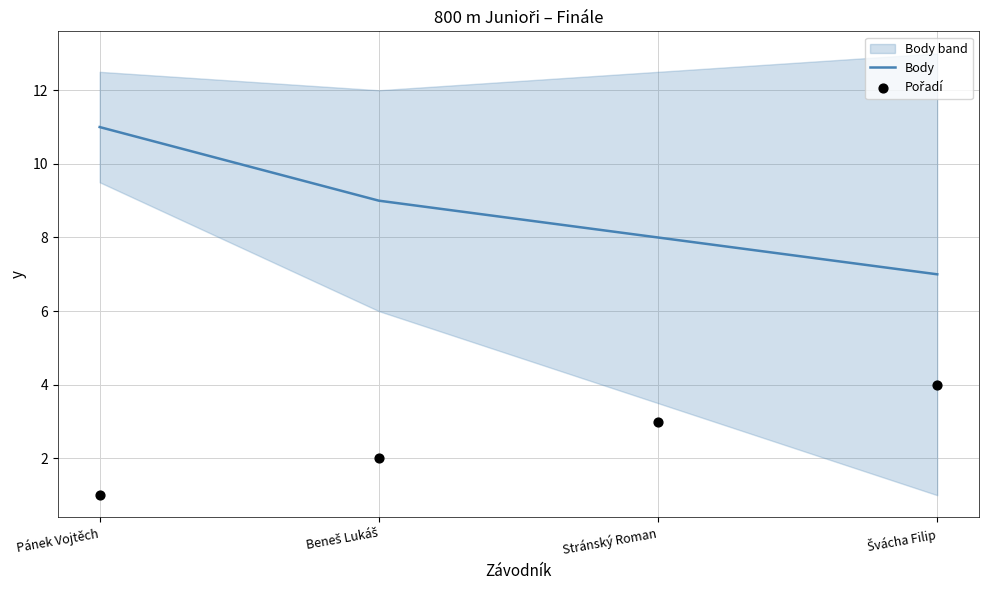

Which series contains the lowest Y value?

Pořadí